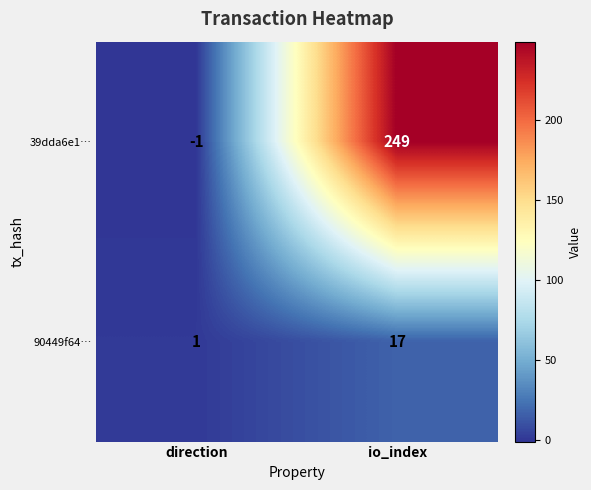

At which category does the chart reach its peak across all series?

io_index